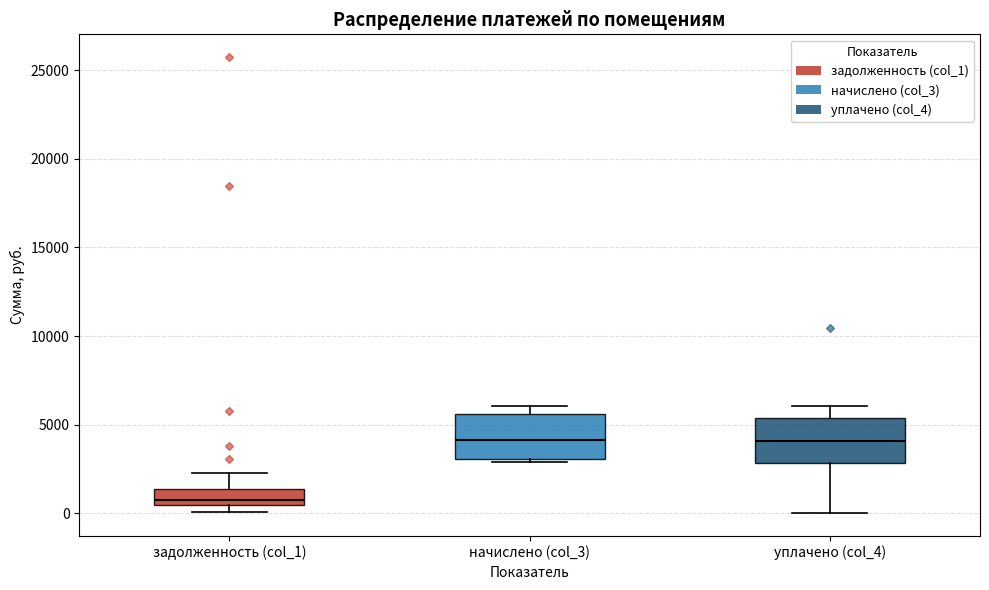

Reading left to right, read every box against the y-axis: the position of its median line, the range the box covers, and the ends of its whiskers. The values are not printed on the chart, so give them approximately, as read against the axis.

задолженность (col_1): median 500 (just above the box's lower edge), box 500 to 1500, whiskers 0 to 2500
начислено (col_3): median 4000, box 3000 to 5500, whiskers 3000 to 6000
уплачено (col_4): median 4000, box 3000 to 5500, whiskers 0 to 6000